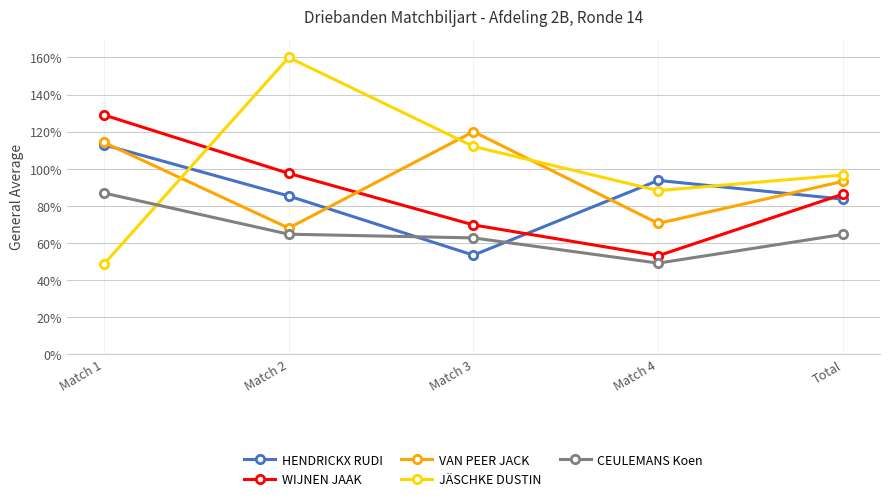

What are all the series names shown in the legend?

HENDRICKX RUDI, WIJNEN JAAK, VAN PEER JACK, JÄSCHKE DUSTIN, CEULEMANS Koen